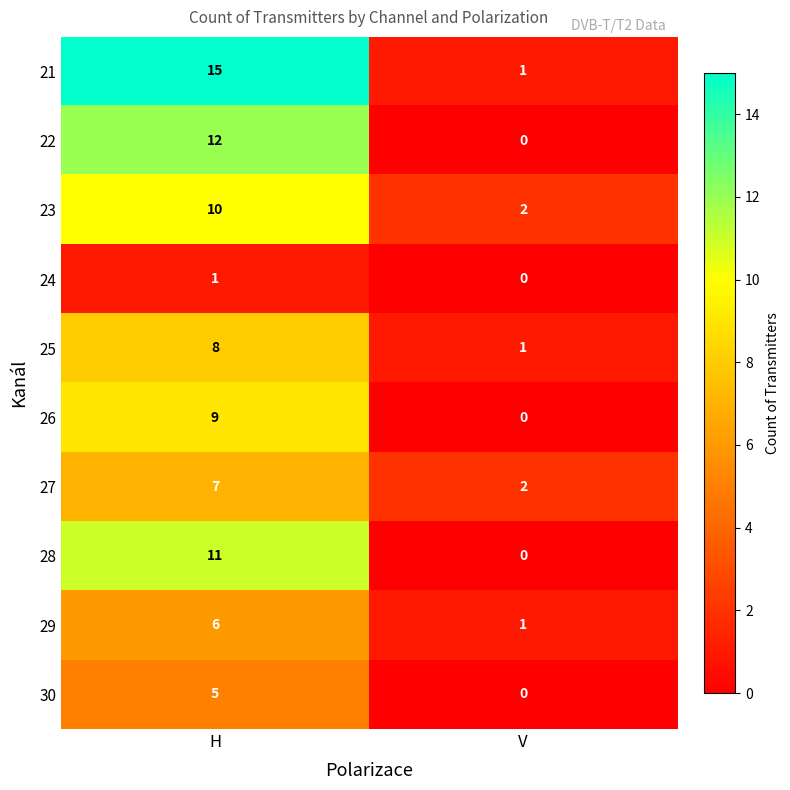

The value of 30 at V is 0. True or false?

True